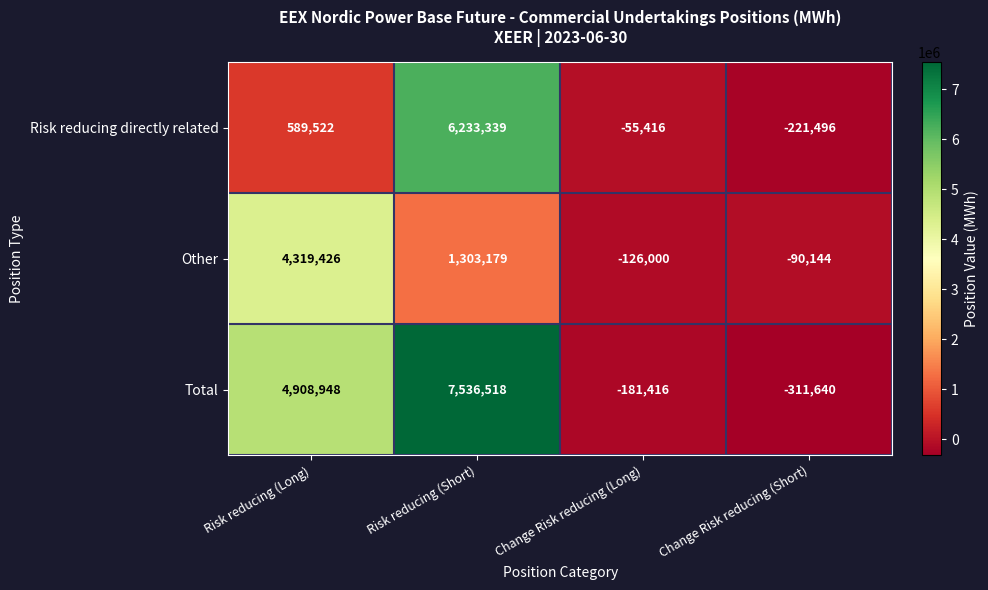

What is the spread (max minus min) of values at Risk reducing (Long)?

4319426